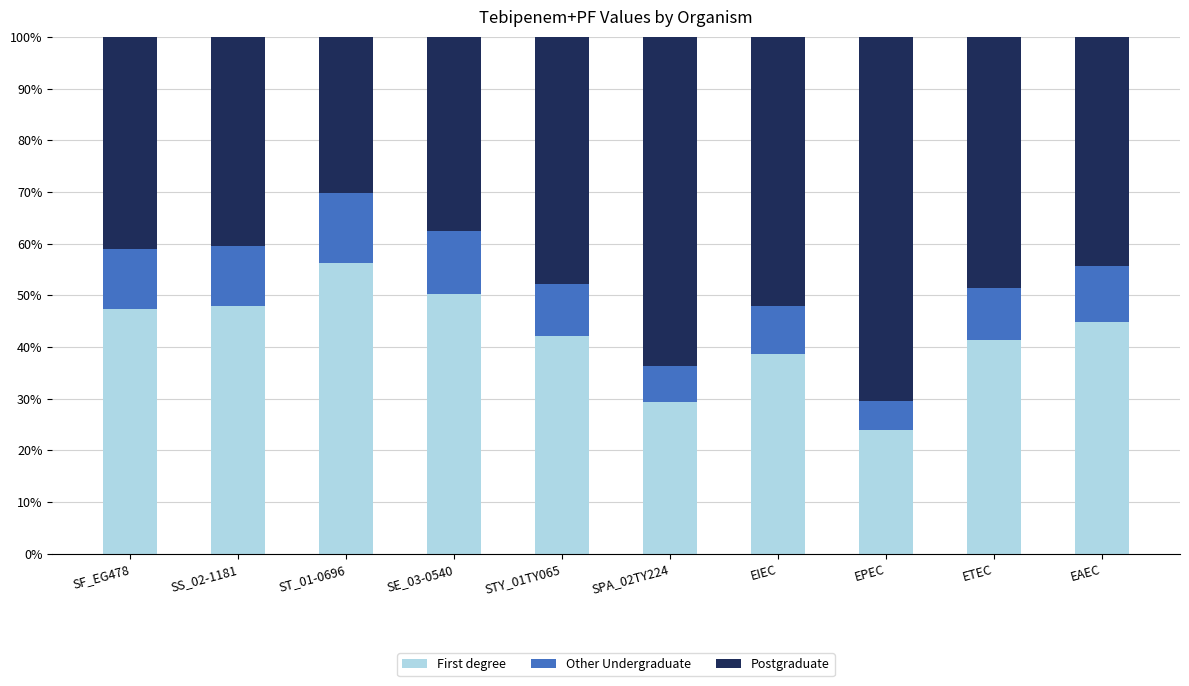

What is the total value across all series at SPA_02TY224?

0.7